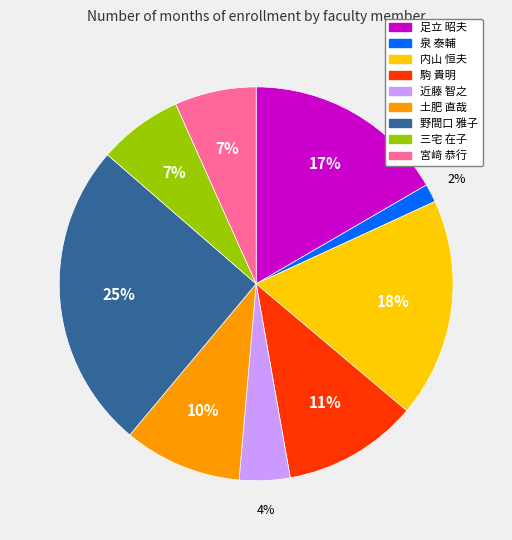

What is the ratio of the value at 土肥 直哉 to the value at 駒 貴明?

0.9